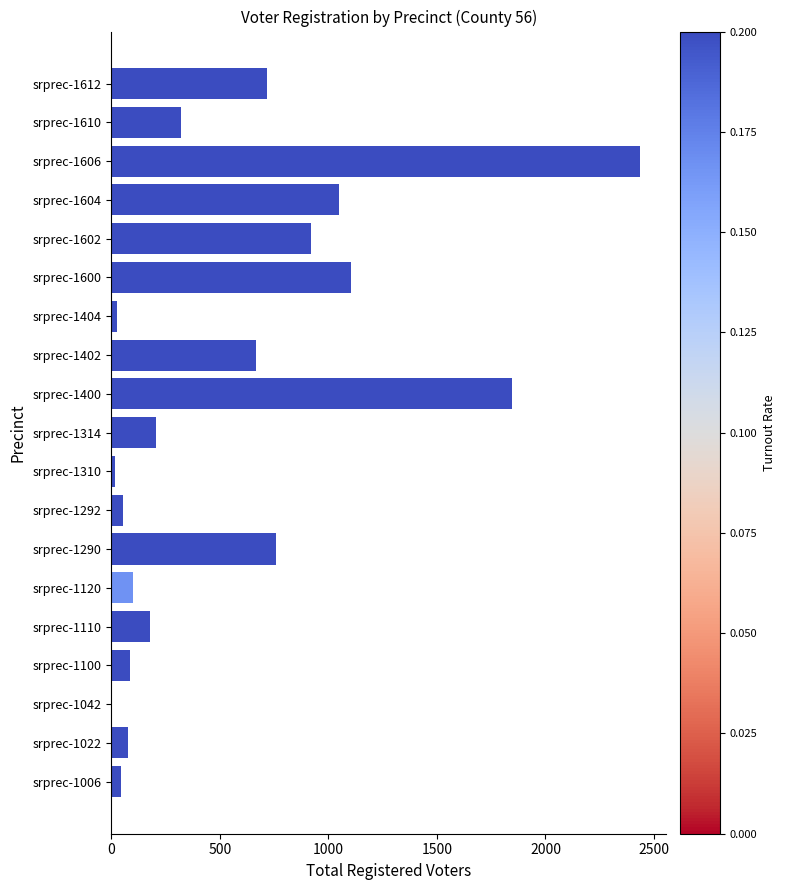

How many categories are shown in the chart?

19